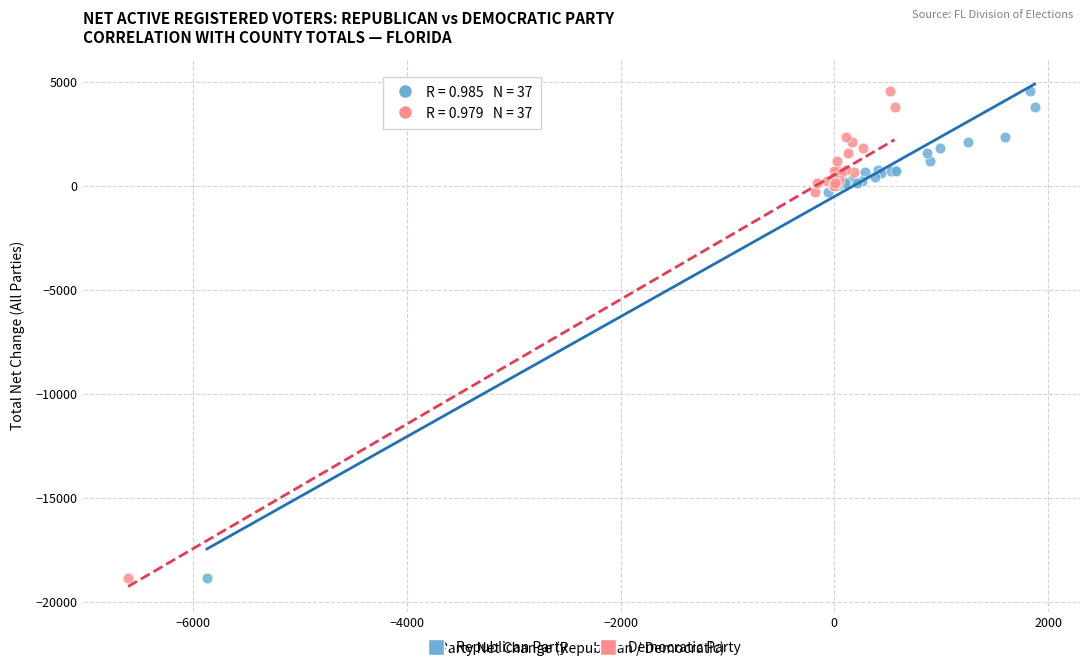

What are all the series names shown in the legend?

Republican Party, Democratic Party